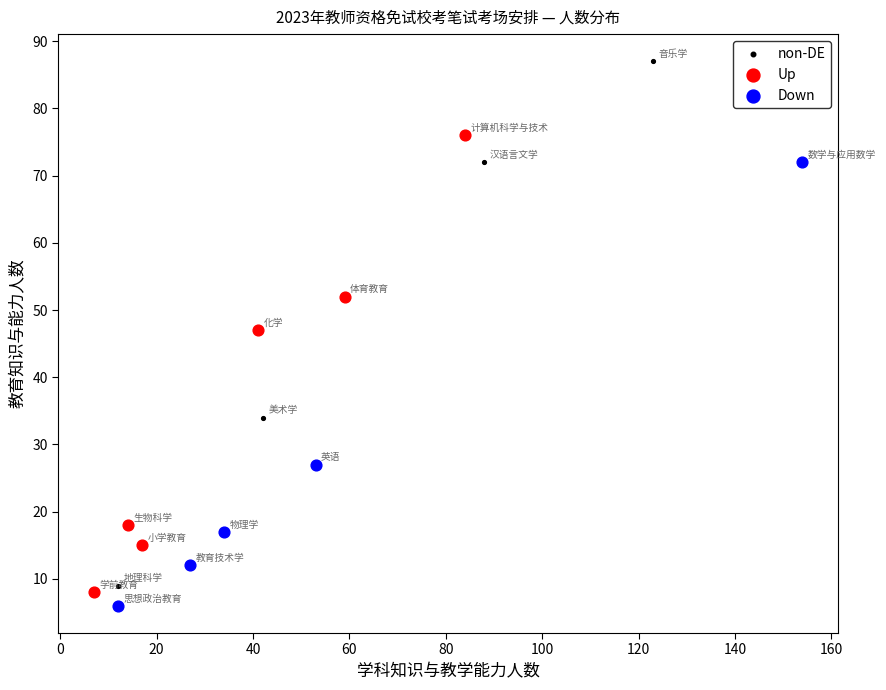

Which series contains the highest Y value?

non-DE